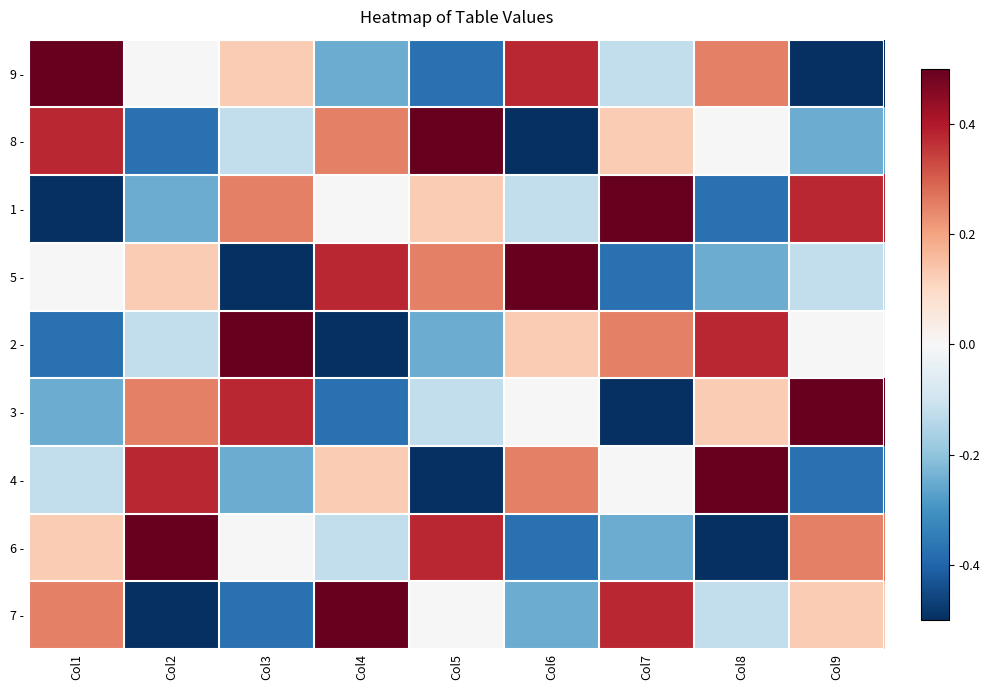

Reading left to right, list all the values displayed in this chart.

9 -: Col1=0.5	Col2=0.0	Col3=0.1	Col4=-0.2	Col5=-0.4	Col6=0.4	Col7=-0.1	Col8=0.2	Col9=-0.5
8 -: Col1=0.4	Col2=-0.4	Col3=-0.1	Col4=0.2	Col5=0.5	Col6=-0.5	Col7=0.1	Col8=0.0	Col9=-0.2
1 -: Col1=-0.5	Col2=-0.2	Col3=0.2	Col4=0.0	Col5=0.1	Col6=-0.1	Col7=0.5	Col8=-0.4	Col9=0.4
5 -: Col1=0.0	Col2=0.1	Col3=-0.5	Col4=0.4	Col5=0.2	Col6=0.5	Col7=-0.4	Col8=-0.2	Col9=-0.1
2 -: Col1=-0.4	Col2=-0.1	Col3=0.5	Col4=-0.5	Col5=-0.2	Col6=0.1	Col7=0.2	Col8=0.4	Col9=0.0
3 -: Col1=-0.2	Col2=0.2	Col3=0.4	Col4=-0.4	Col5=-0.1	Col6=0.0	Col7=-0.5	Col8=0.1	Col9=0.5
4 -: Col1=-0.1	Col2=0.4	Col3=-0.2	Col4=0.1	Col5=-0.5	Col6=0.2	Col7=0.0	Col8=0.5	Col9=-0.4
6 -: Col1=0.1	Col2=0.5	Col3=0.0	Col4=-0.1	Col5=0.4	Col6=-0.4	Col7=-0.2	Col8=-0.5	Col9=0.2
7 -: Col1=0.2	Col2=-0.5	Col3=-0.4	Col4=0.5	Col5=0.0	Col6=-0.2	Col7=0.4	Col8=-0.1	Col9=0.1